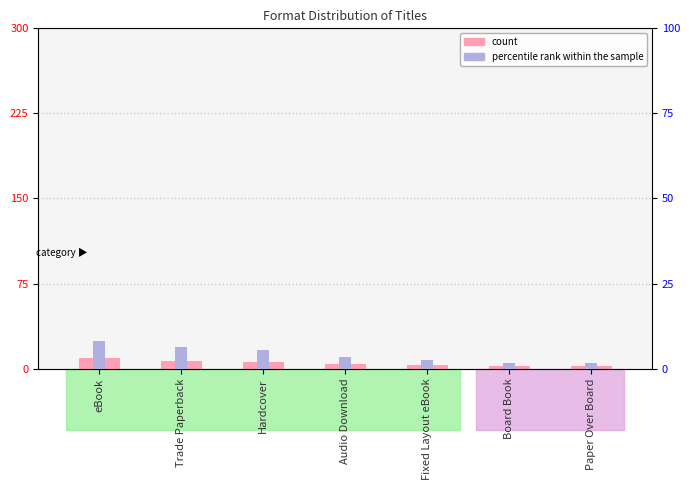

What is the difference between the highest and lowest values at Paper Over Board?

0.2